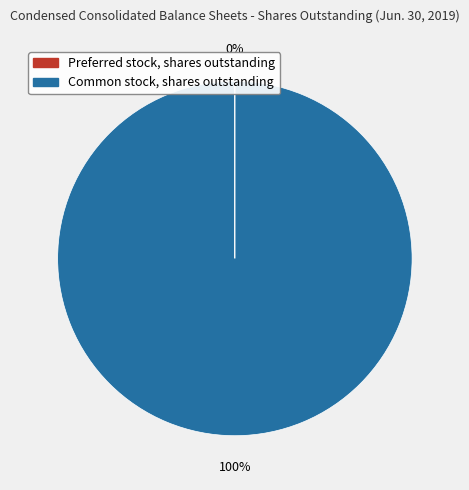

Is it true that Common stock, shares outstanding is 100% of the pie?

True